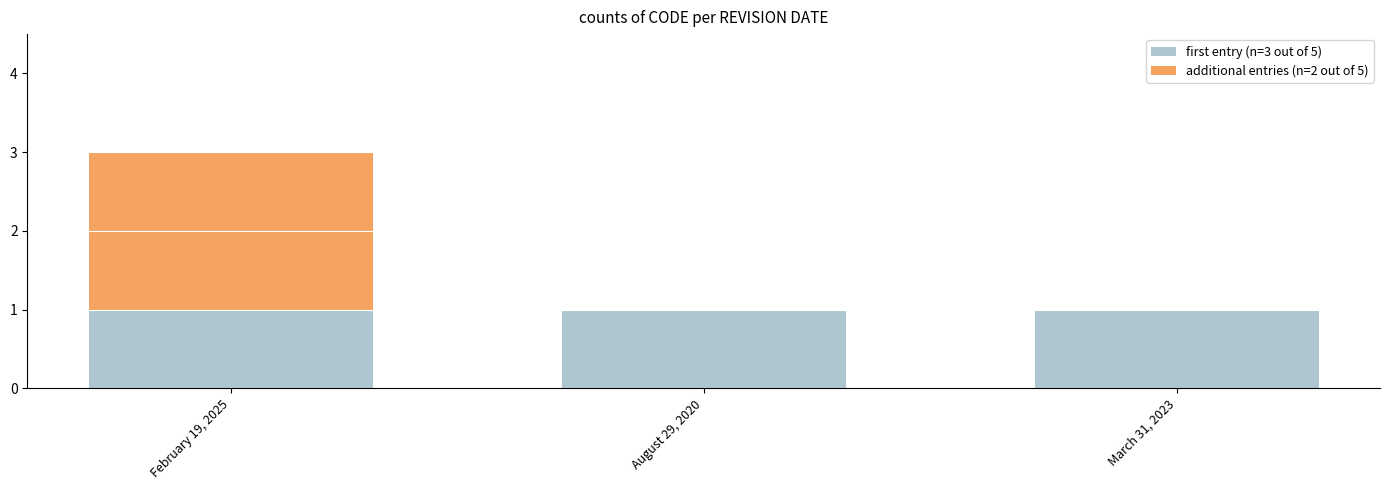

What is the sum of all first entry (n=3 out of 5) values?

3